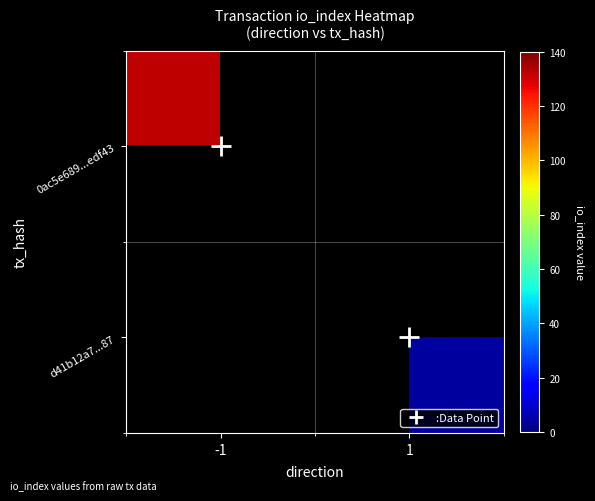

How many values in d41b12a7...87 are above zero?

1